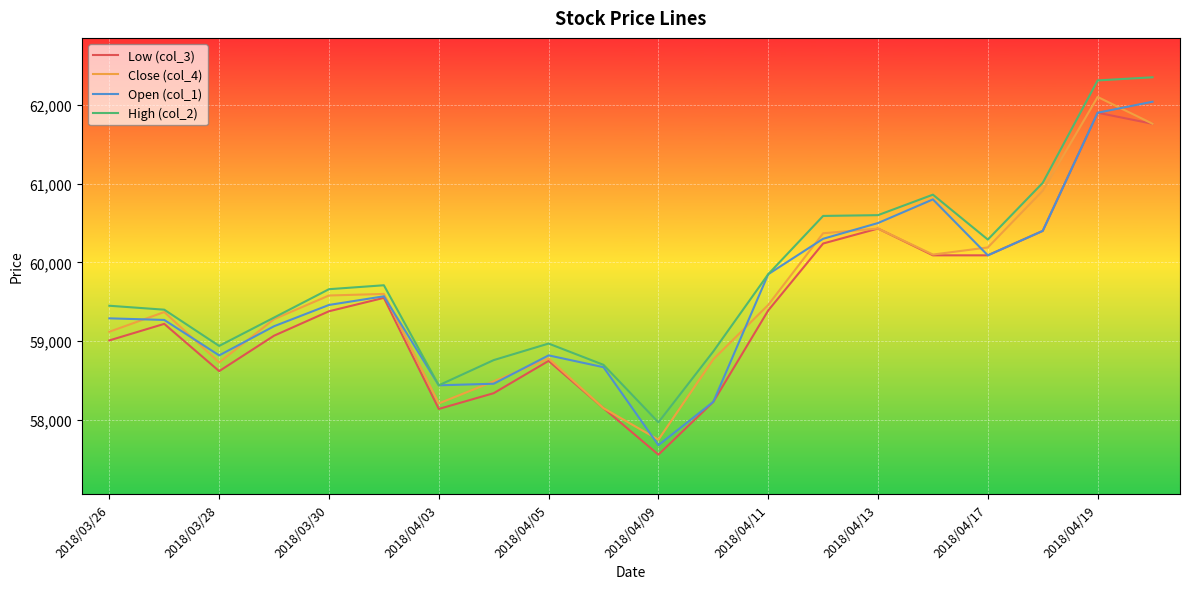

List the series in order of their peak value, highest first.

High (col_2), Close (col_4), Open (col_1), Low (col_3)